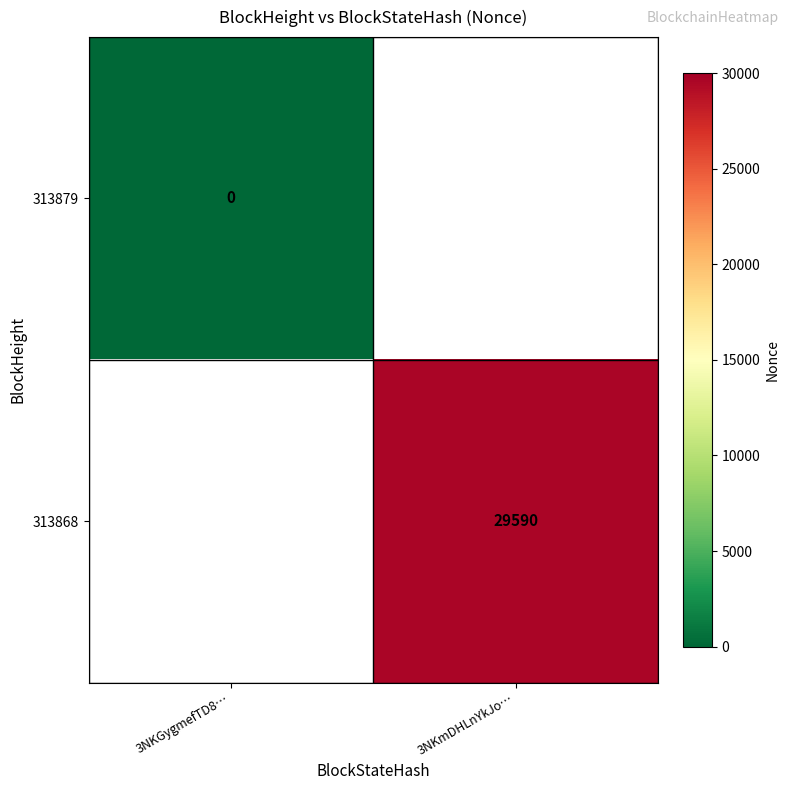

True or false: 313868 has a value of 29590 at 3NKmDHLnYkJo….

True